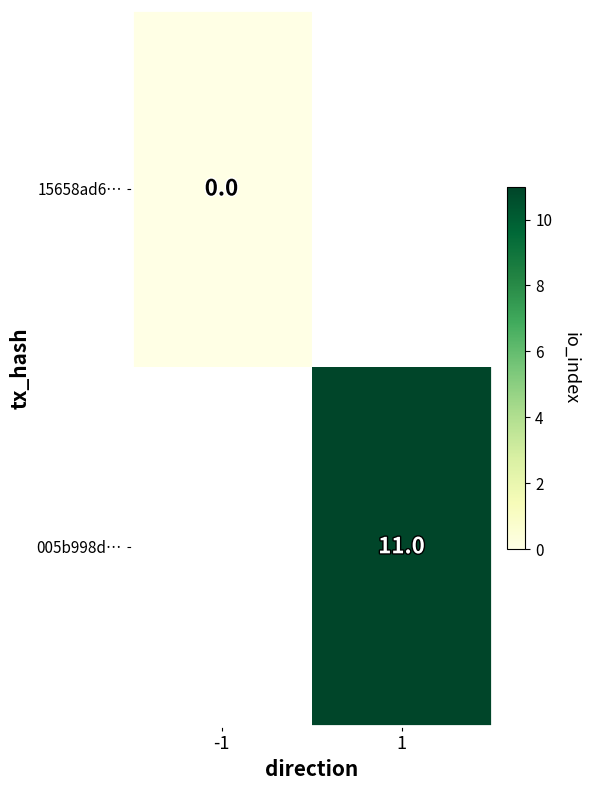

Is it true that 005b998d… equals 11 at 1?

True